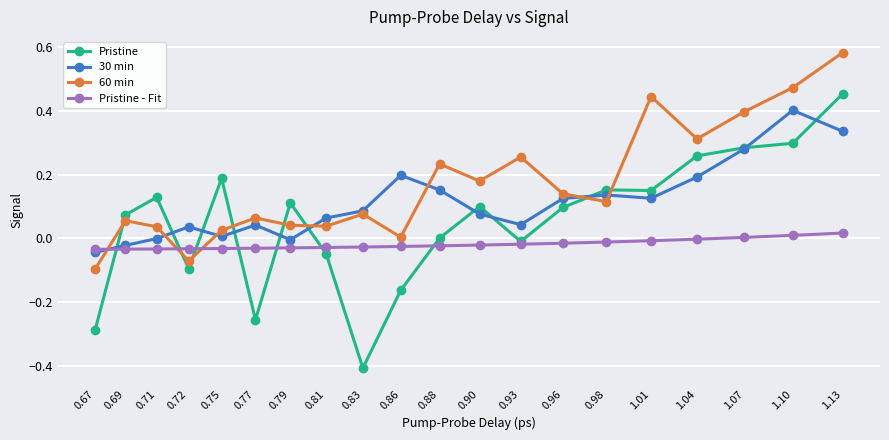

Is the value of Pristine at 1.13 greater than the value of Pristine - Fit at 0.79?

Yes